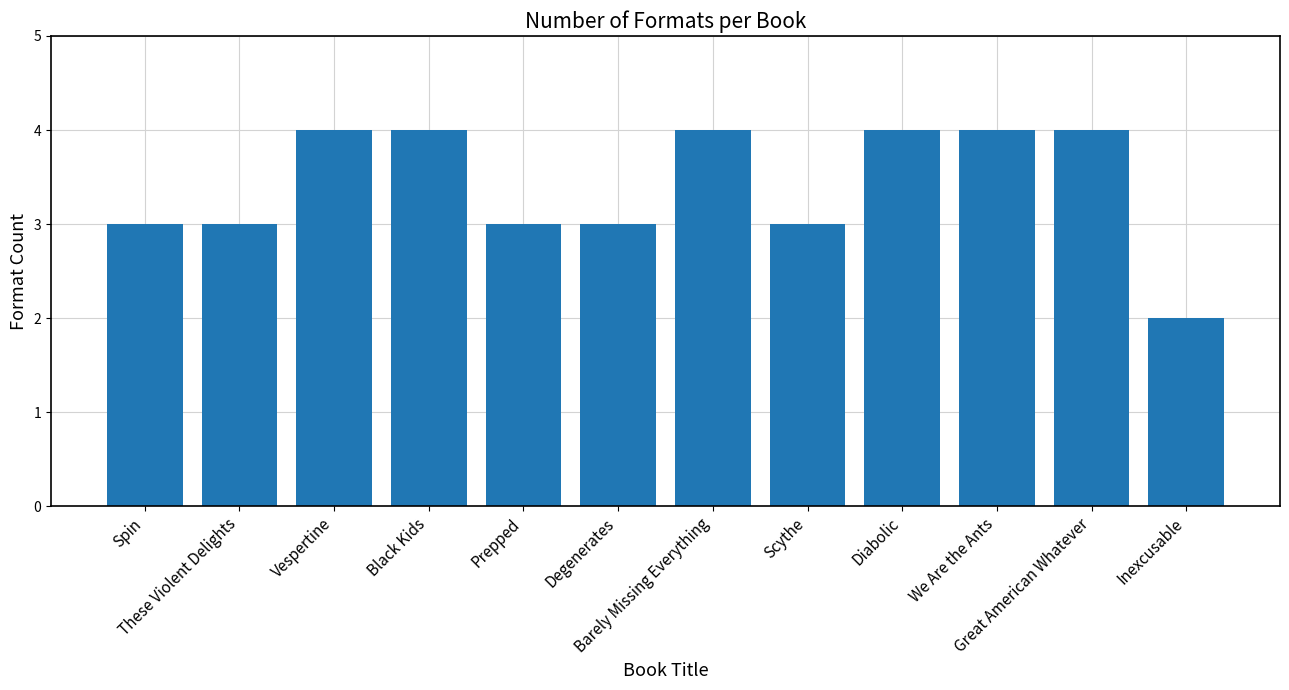

What is the minimum value shown in the chart?

2